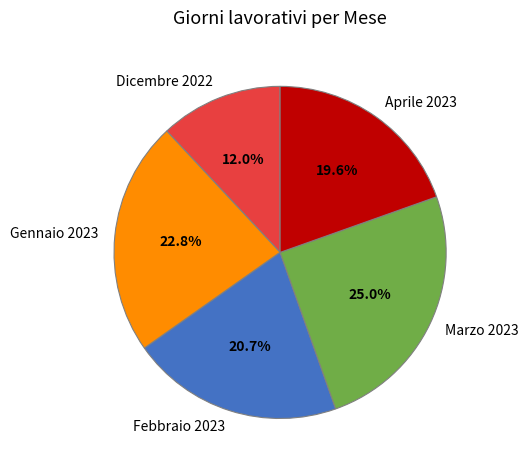

Combined, do Febbraio 2023 and Marzo 2023 account for over 50%?

No